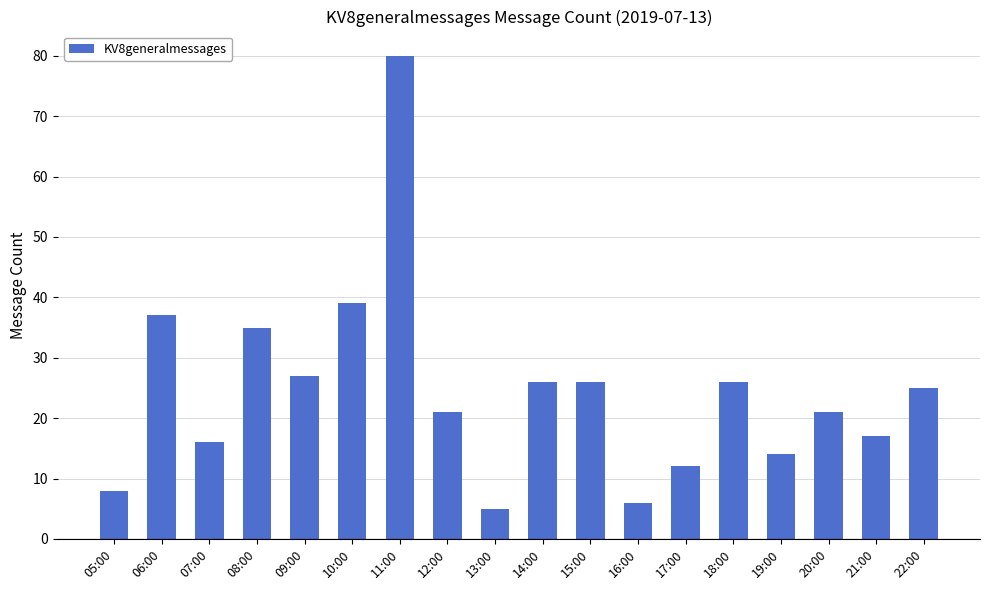

Is it true that the value at 10:00 is 21?

False